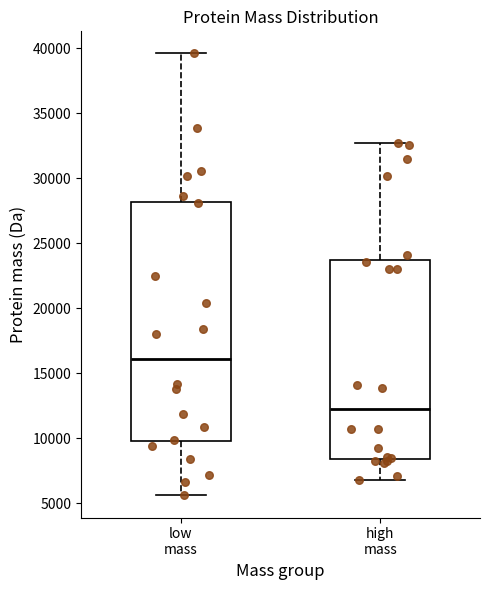

Where does the lower whisker of the box for high mass end on the y-axis? The values are not printed on the chart, so give them approximately, as read against the axis.

7000